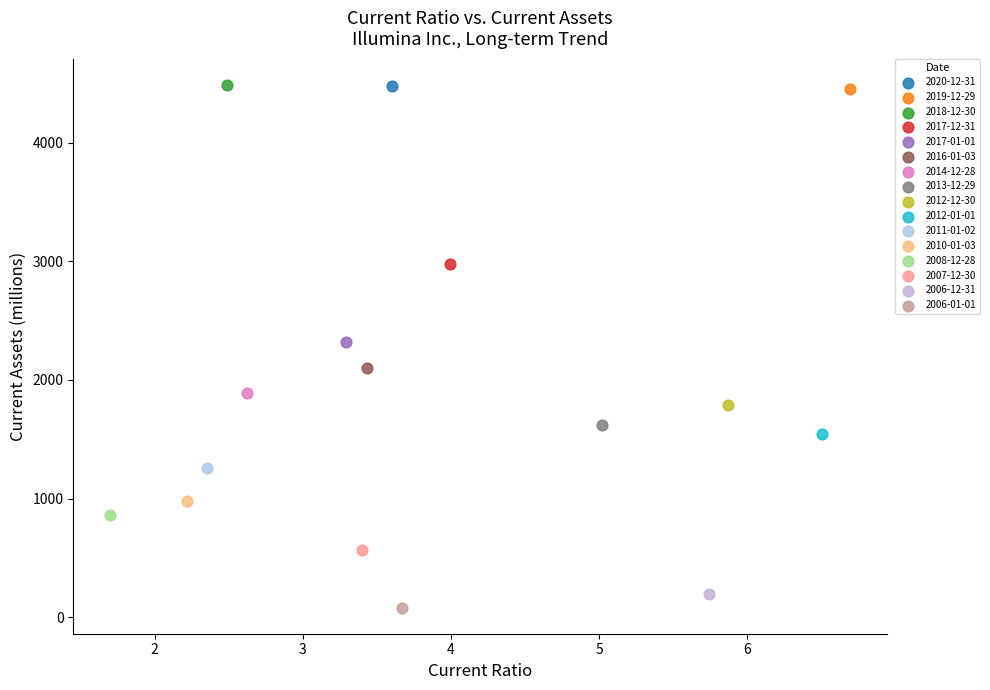

Which series contains the lowest Y value?

2006-01-01